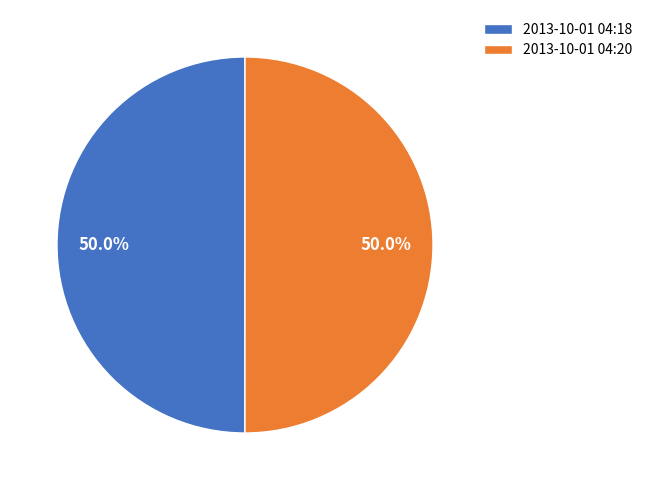

Approximately how many times larger is the value at 2013-10-01 04:18 compared to 2013-10-01 04:20?

1.0